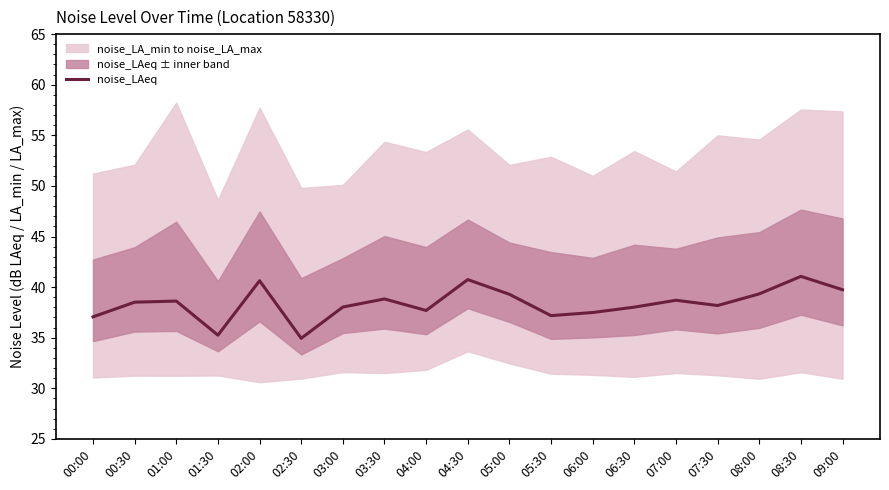

At which label does the data first exceed 38?

00:30